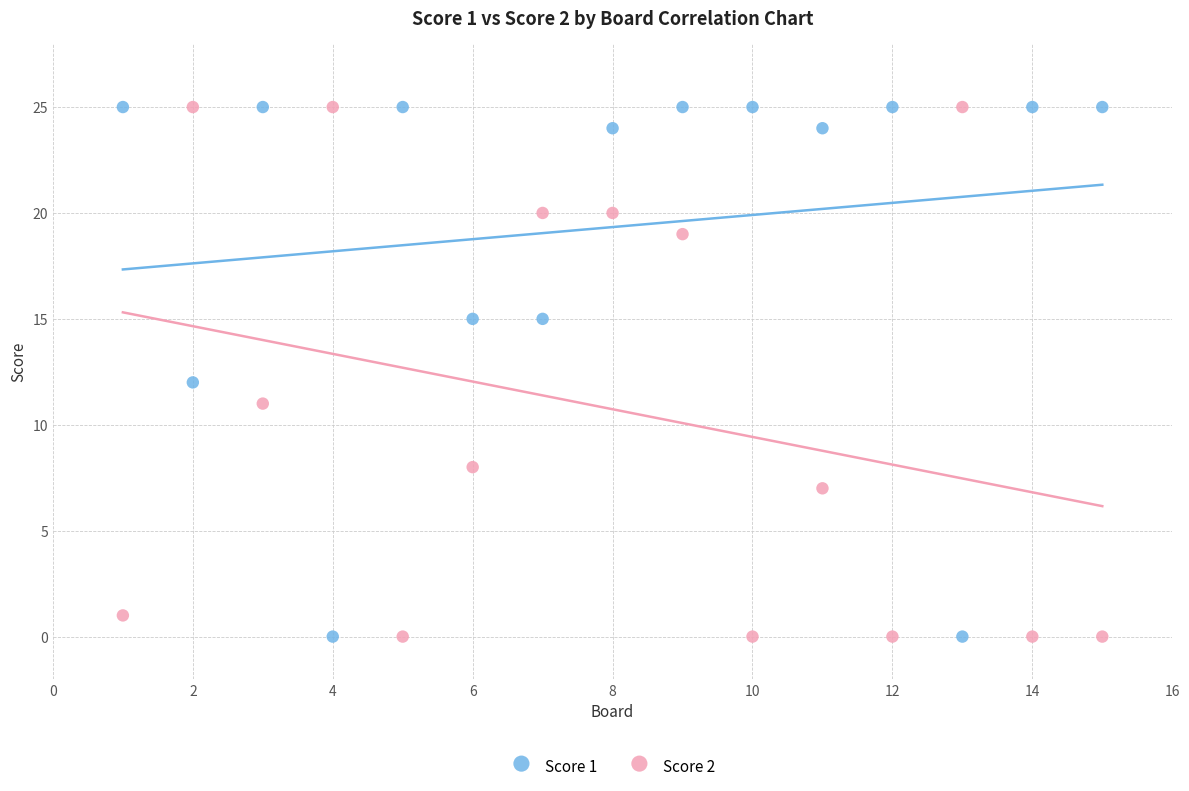

What is the X range (max minus min) for the scatter plot?

14